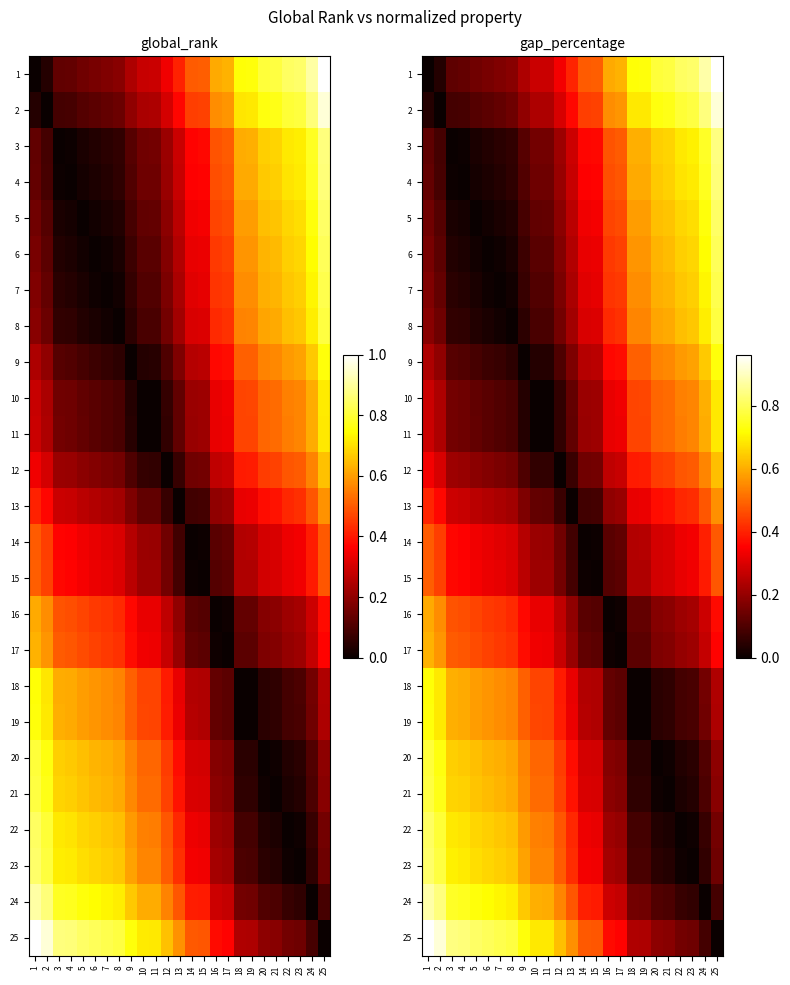

What is the spread (max minus min) of values at 6?

0.8